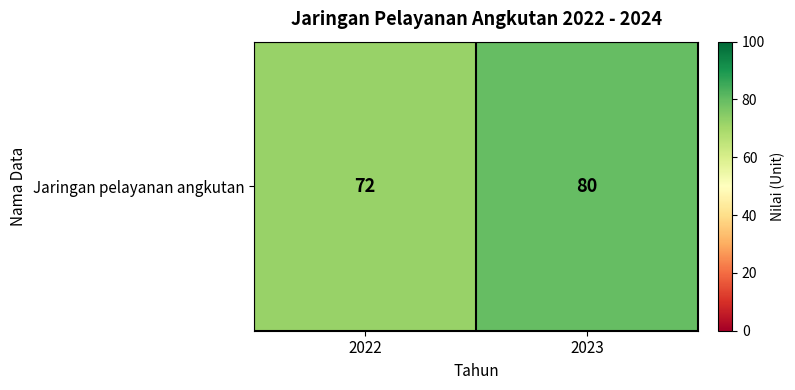

Which category has the highest value across all series?

2023